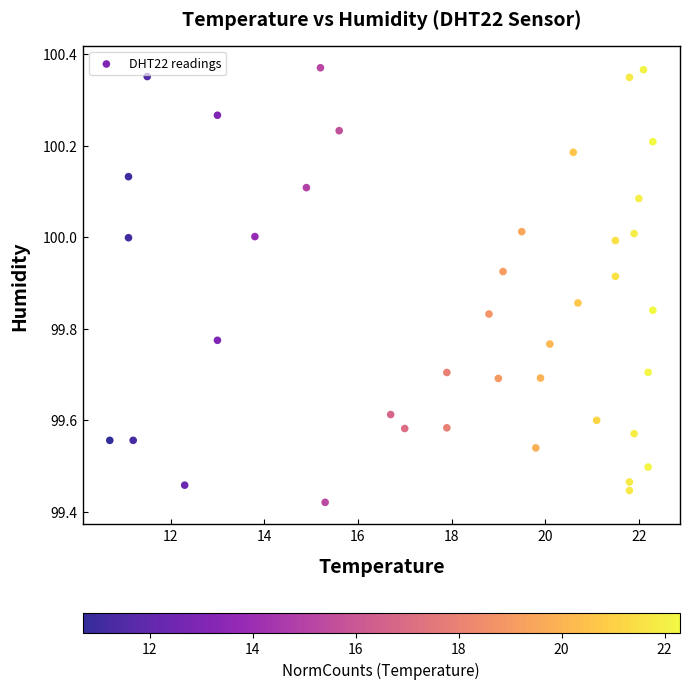

What is the range of X values (max minus min)?

11.6